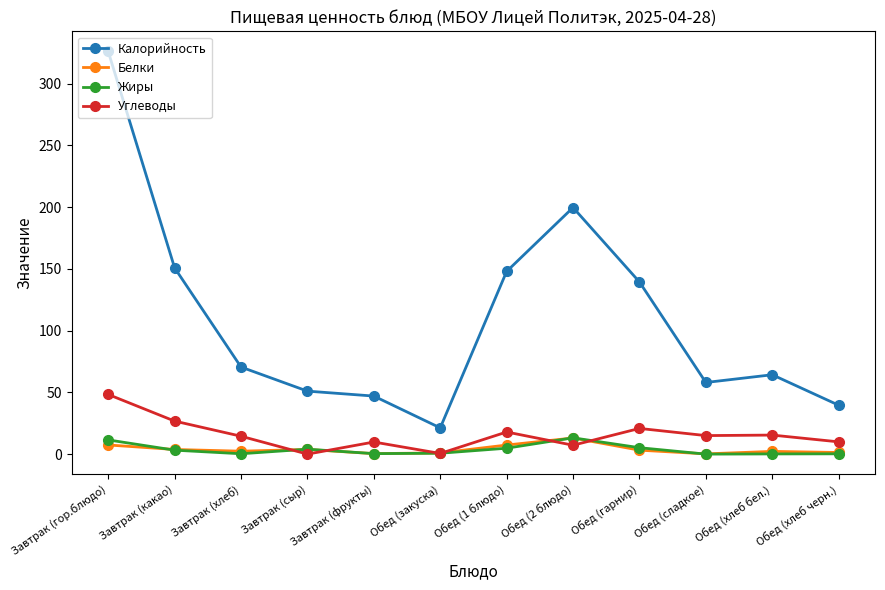

At which category is the sum across all series the highest?

Завтрак (гор.блюдо)